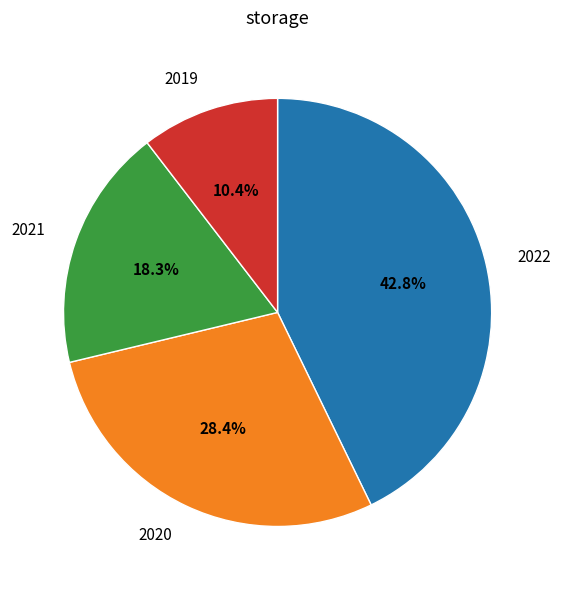

What is the smallest slice in the pie chart?

2019